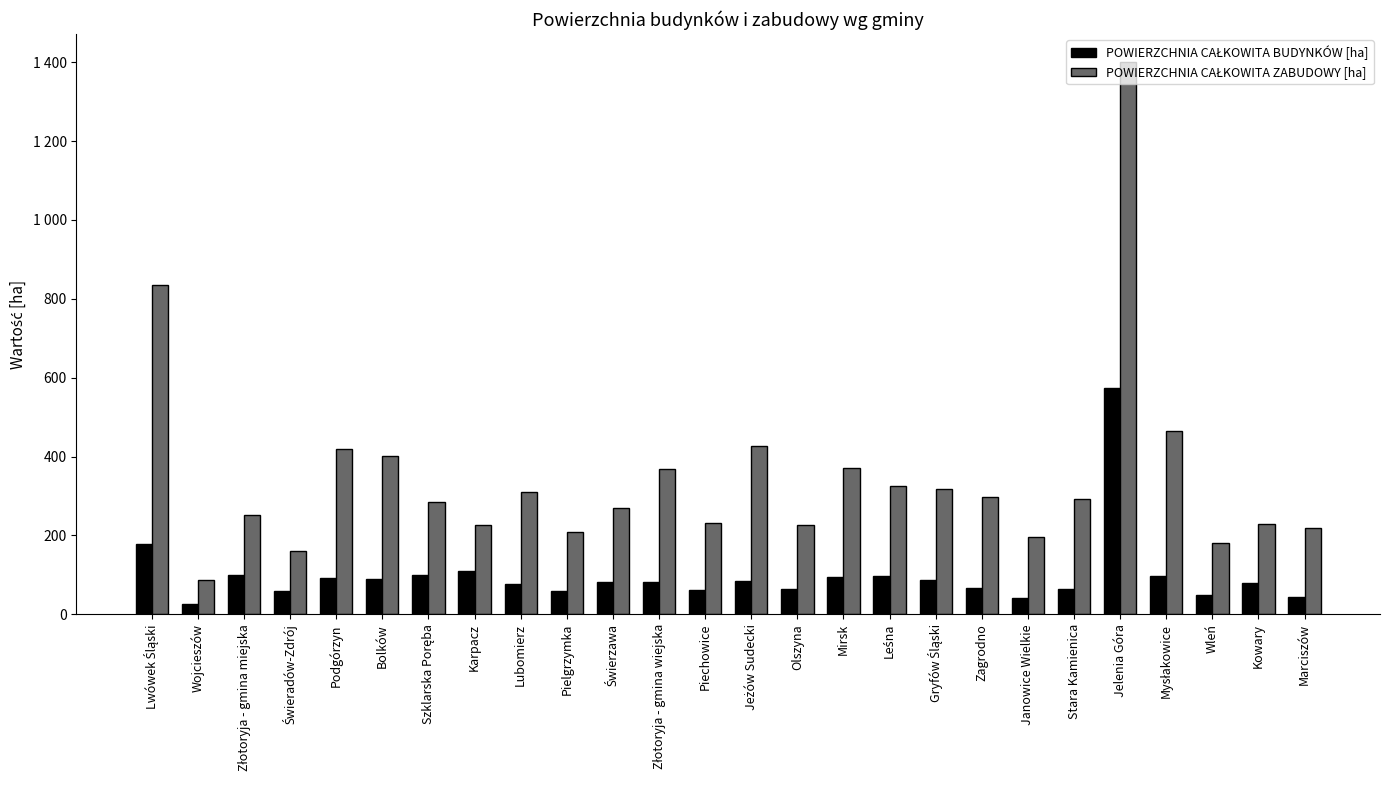

What is the maximum value for POWIERZCHNIA CAŁKOWITA BUDYNKÓW [ha]?

574.3